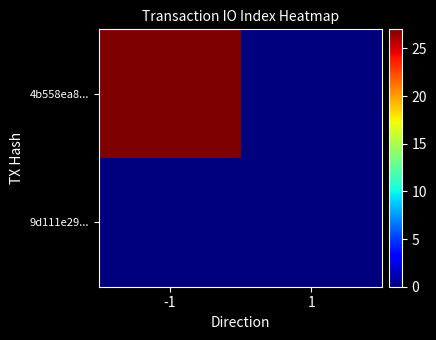

At 1, list the series in order from largest to smallest.

4b558ea8..., 9d111e29...